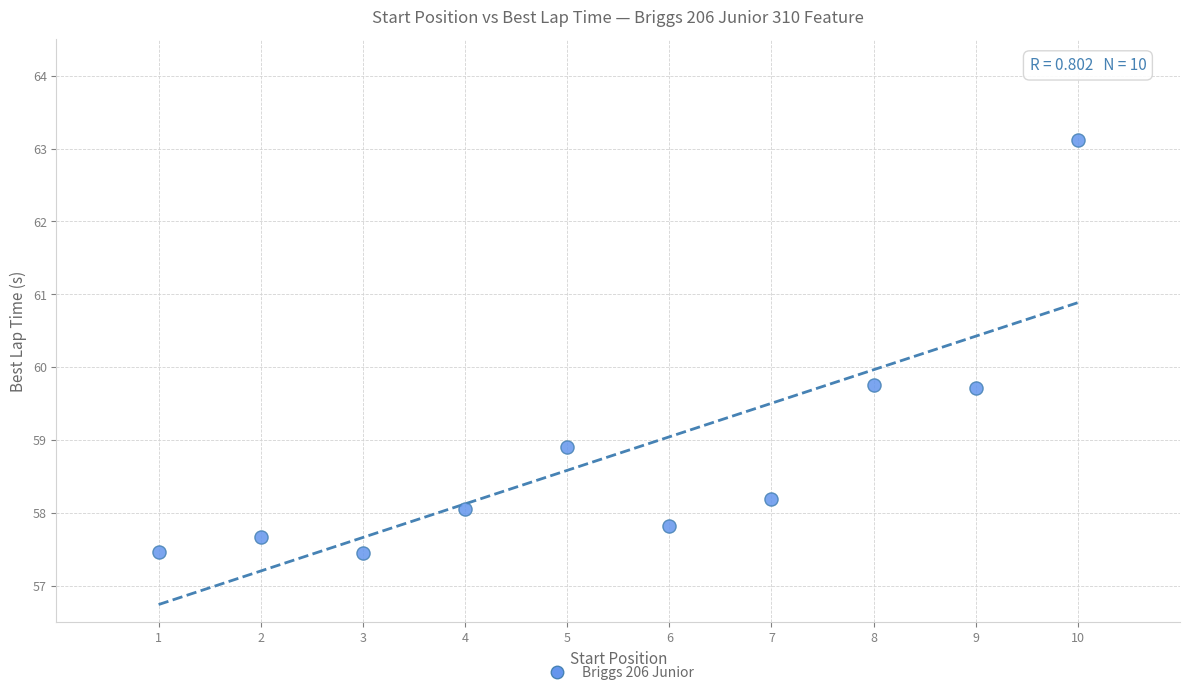

What is the average X value?

5.5